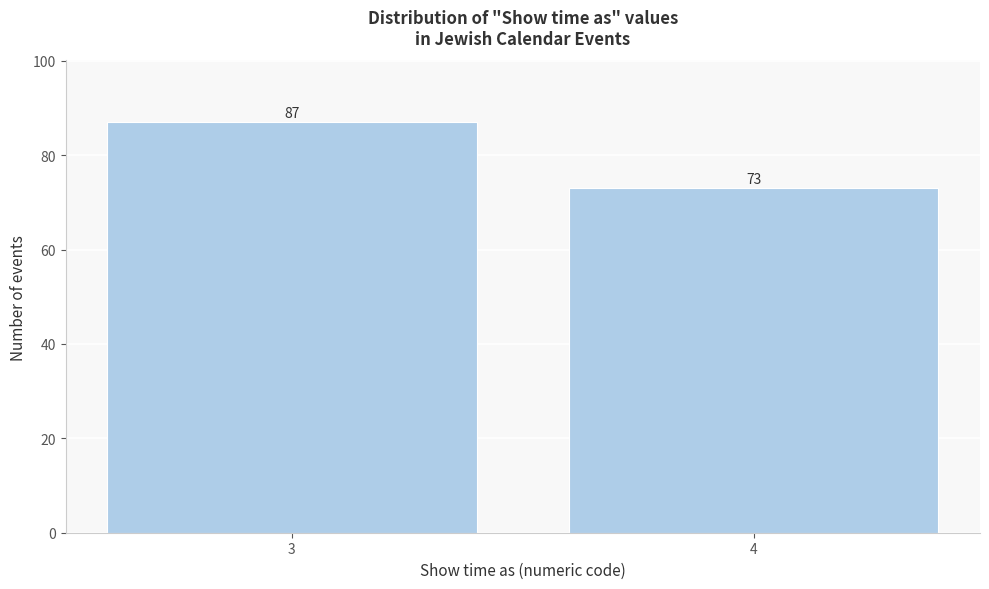

Reading left to right, transcribe all the data shown in this chart.

87	73